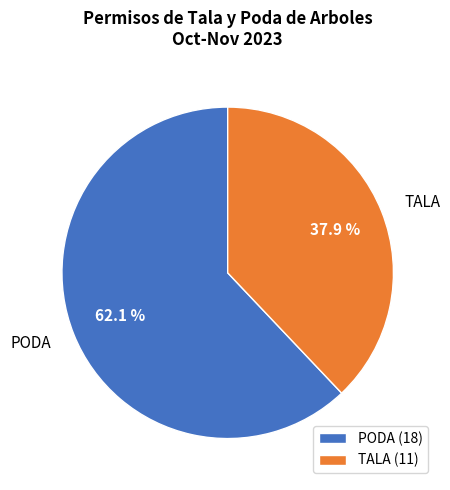

Is there a majority slice in this chart?

Yes